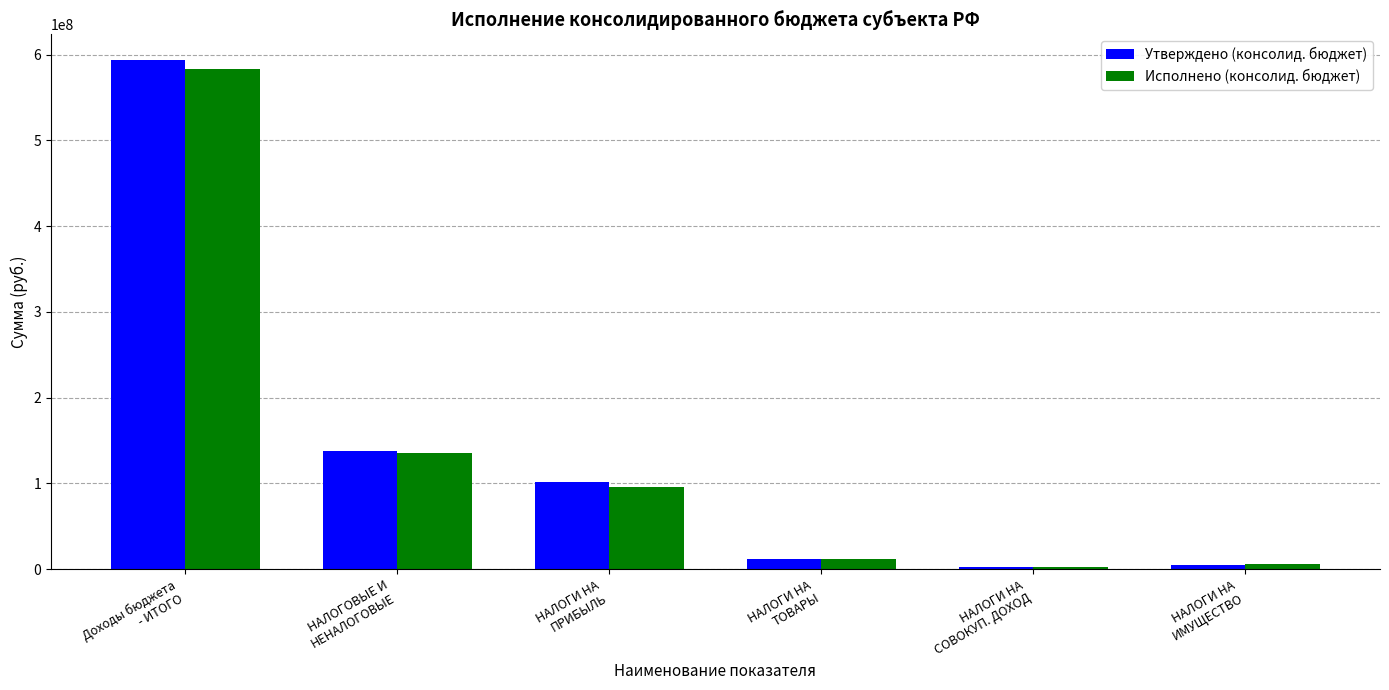

What is the greatest value displayed?

594010923.0